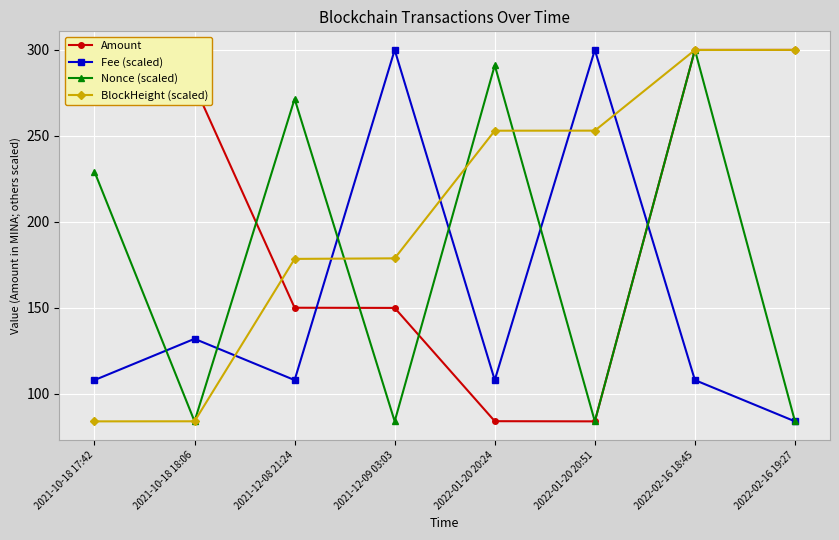

How many intersections are there between BlockHeight (scaled) and Fee (scaled)?

5